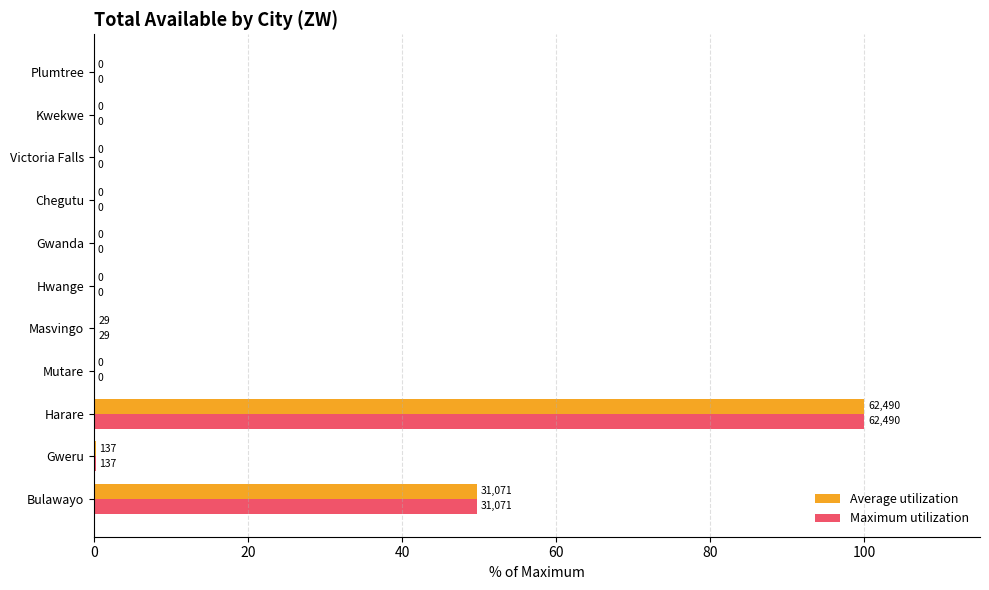

At which label is Maximum utilization closest to 50?

Bulawayo